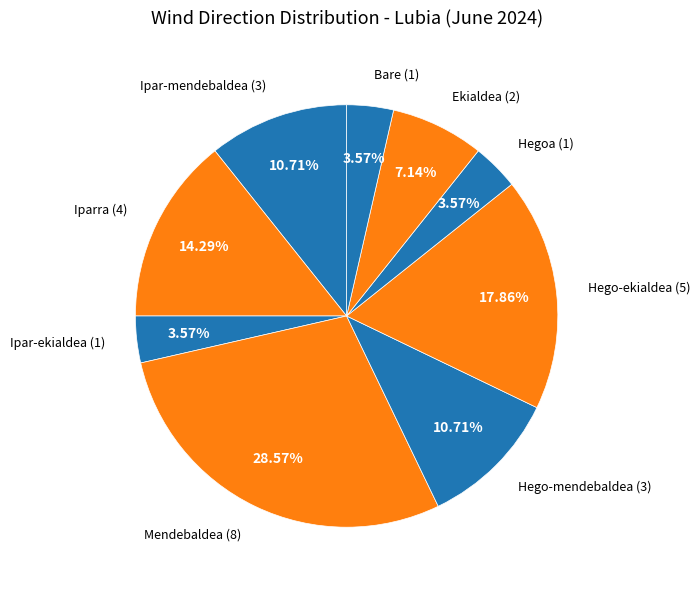

How many segments does this pie chart have?

9